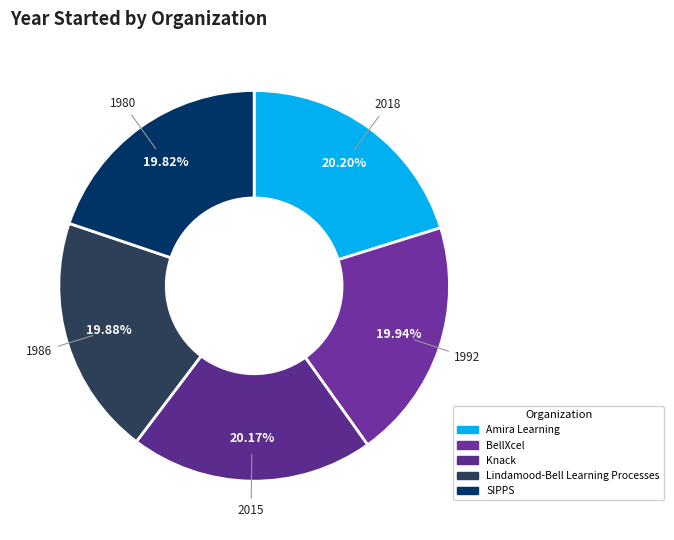

To the nearest percent, what is the average slice percentage?

20%